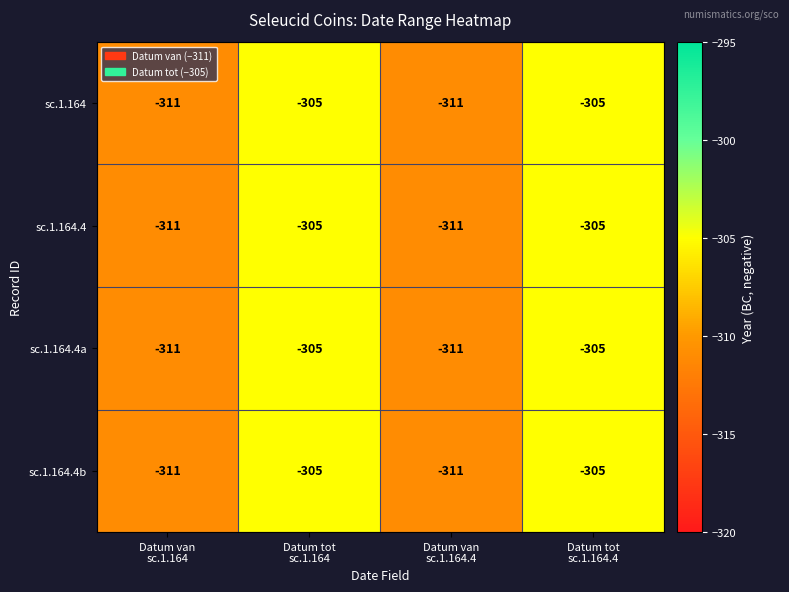

How many sc.1.164.4a values are between -311 and -305?

4